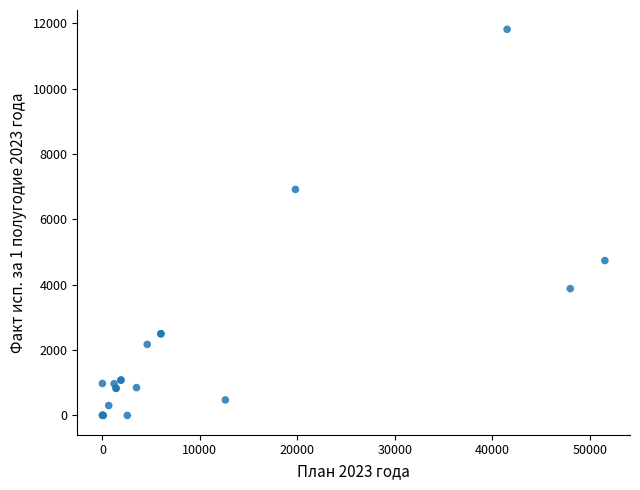

What Y value in the scatter plot is closest to 5909?

6918.4